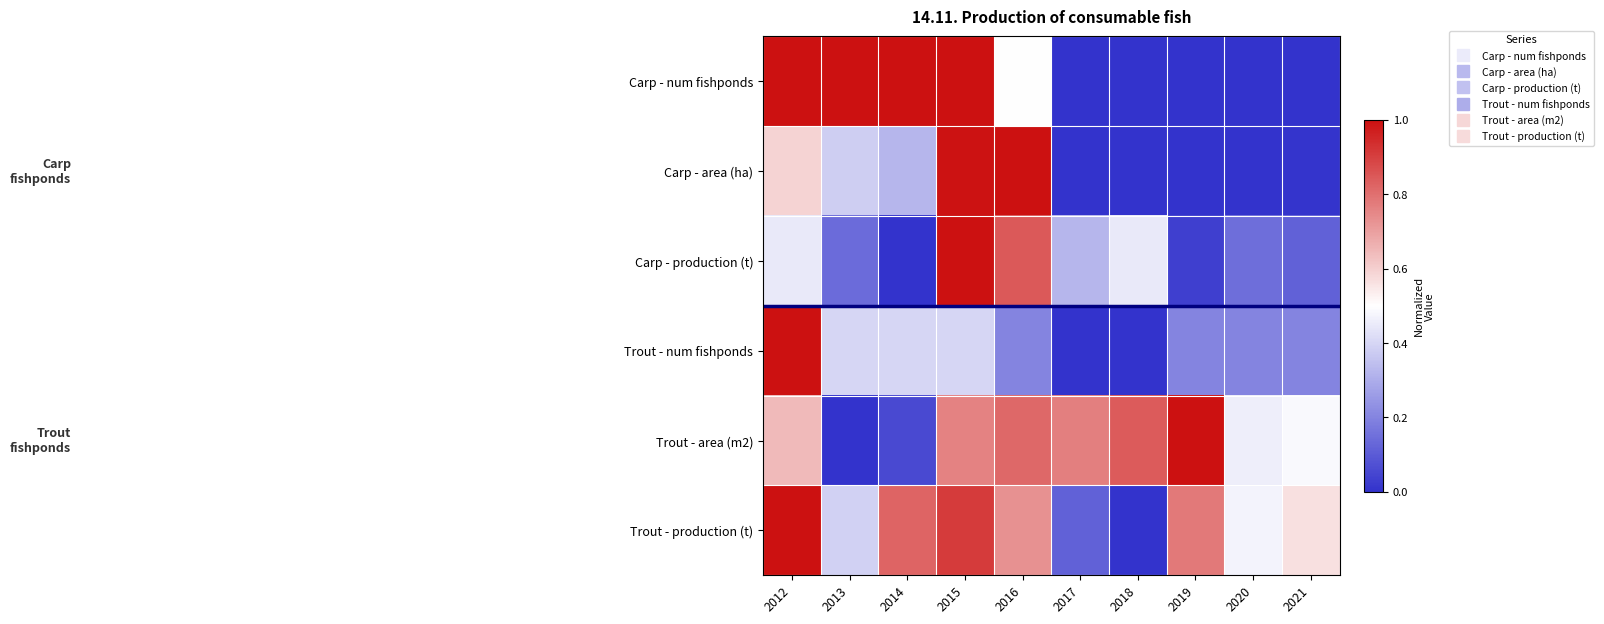

Which category has the lowest value across all series?

2017